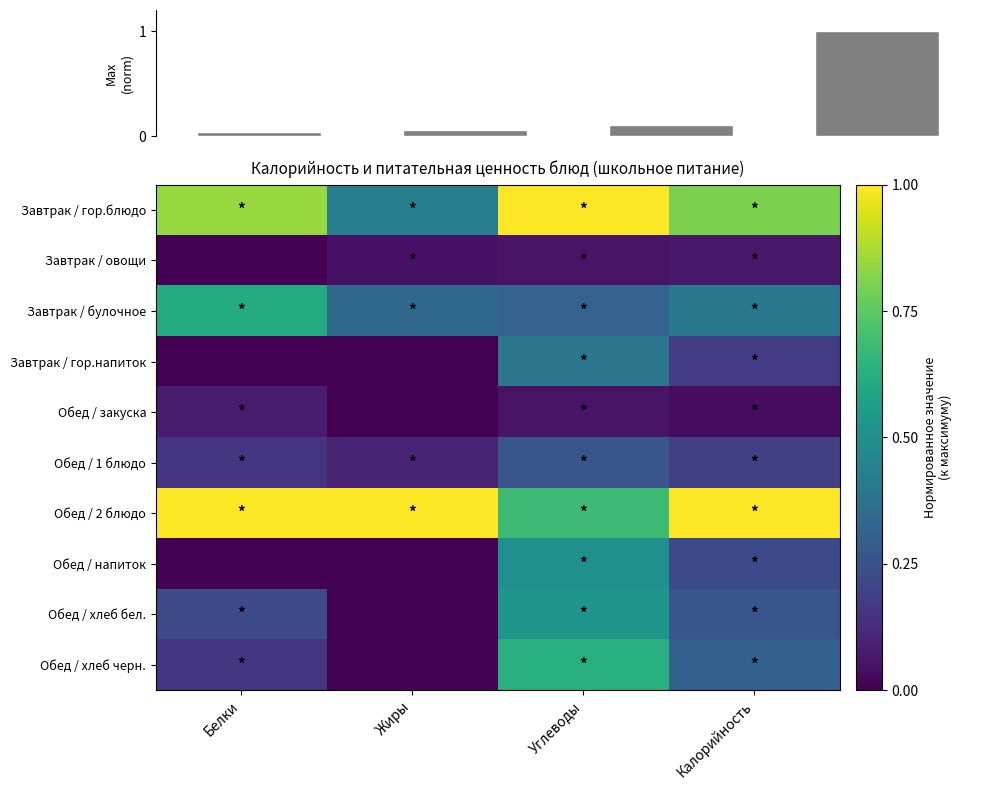

What is the maximum value for Завтрак / овощи?

0.1